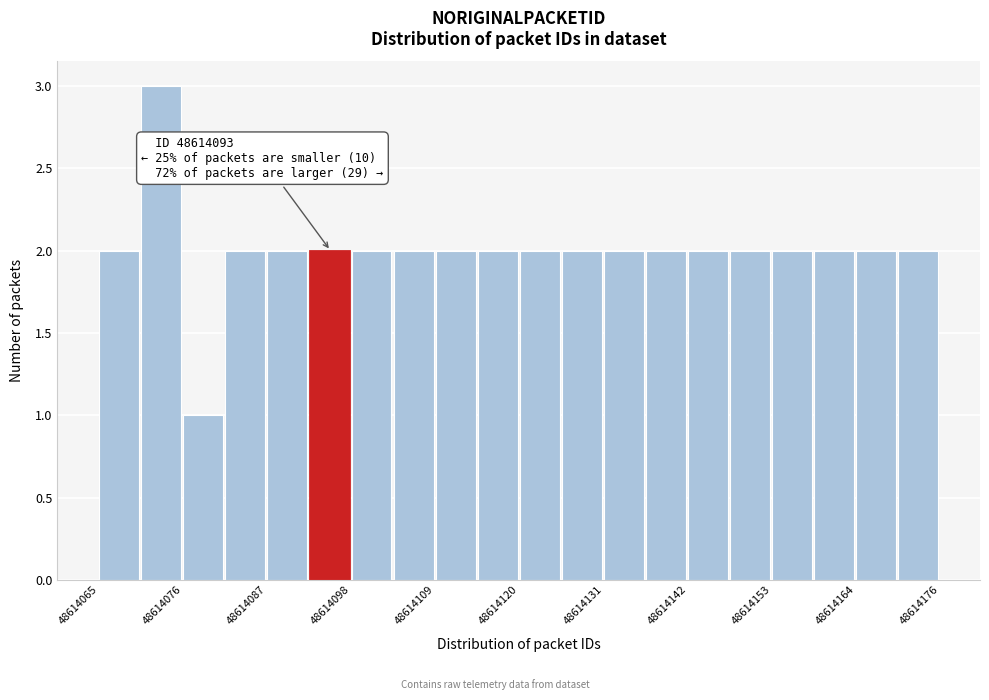

Read against the x-axis, roughly where is the centre of the tallest bar?

48614074